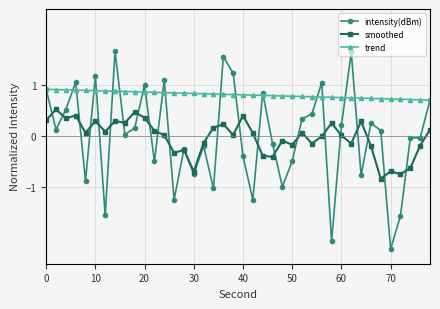

Which series has the largest total across all categories?

trend